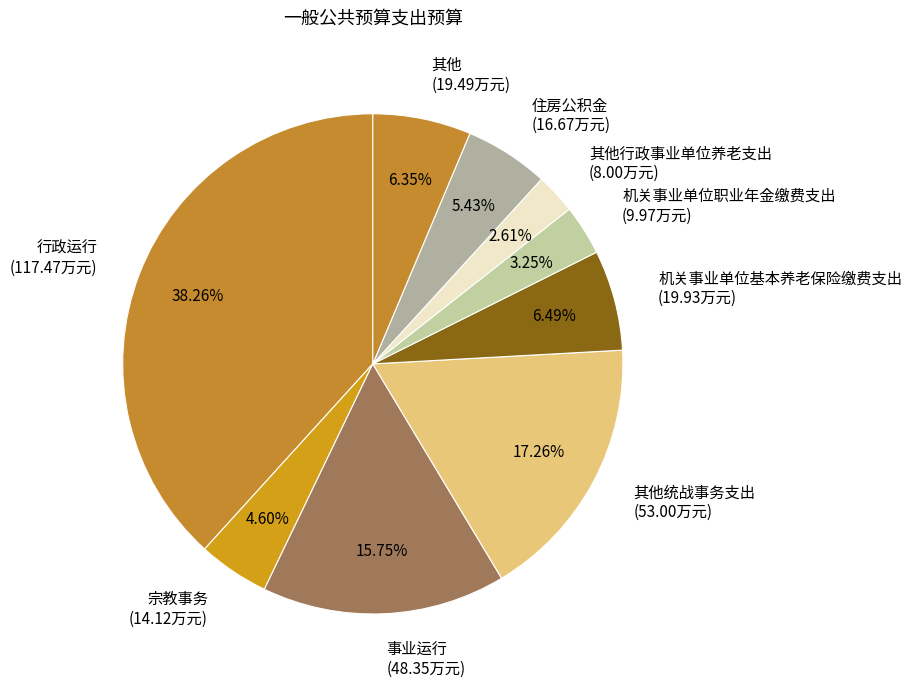

Count the number of slices in the pie.

9